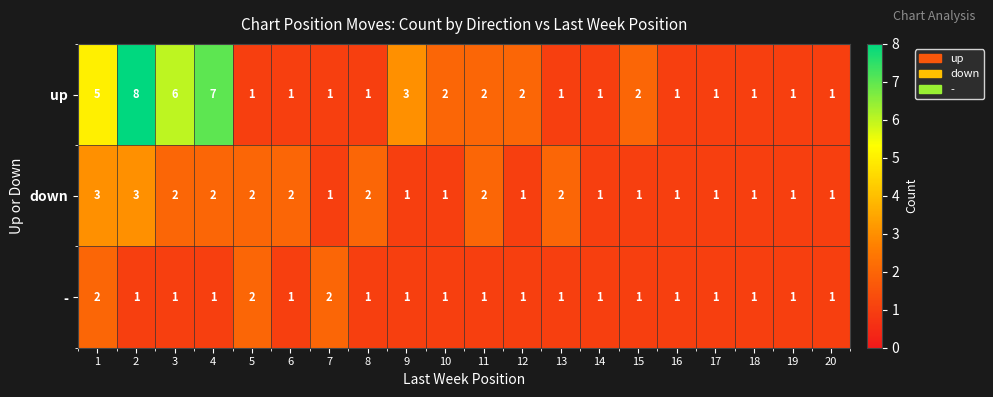

What is the sum of all up values?

48